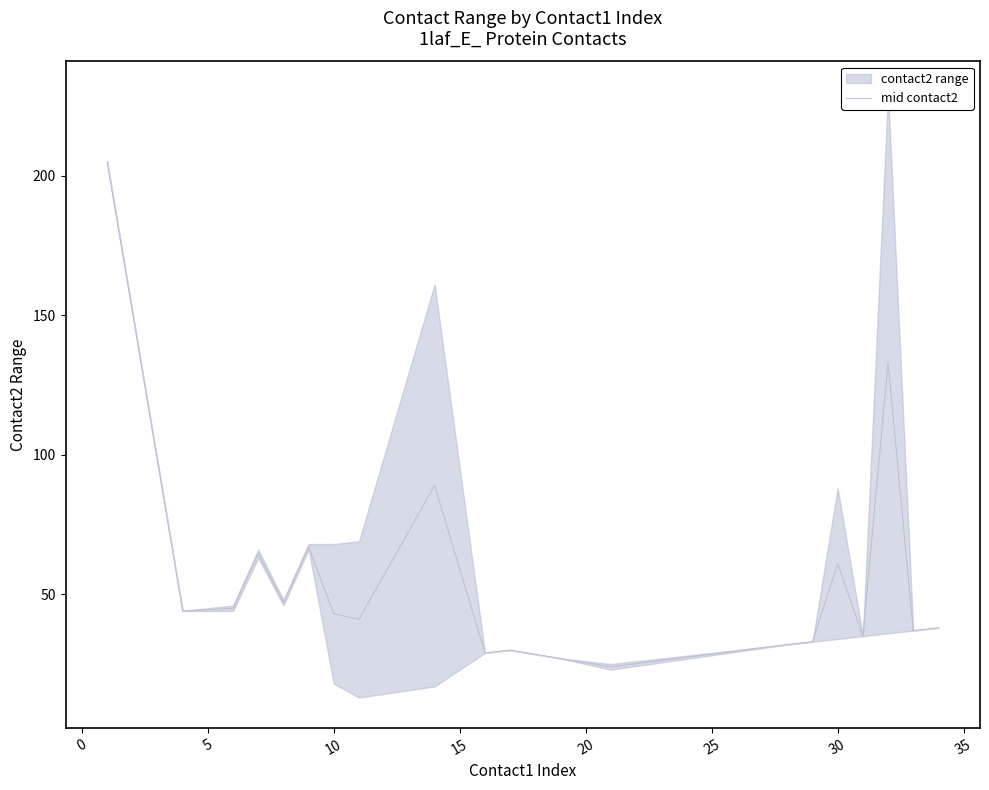

How many interior local peaks (higher than both neighbors) does the data have?

6